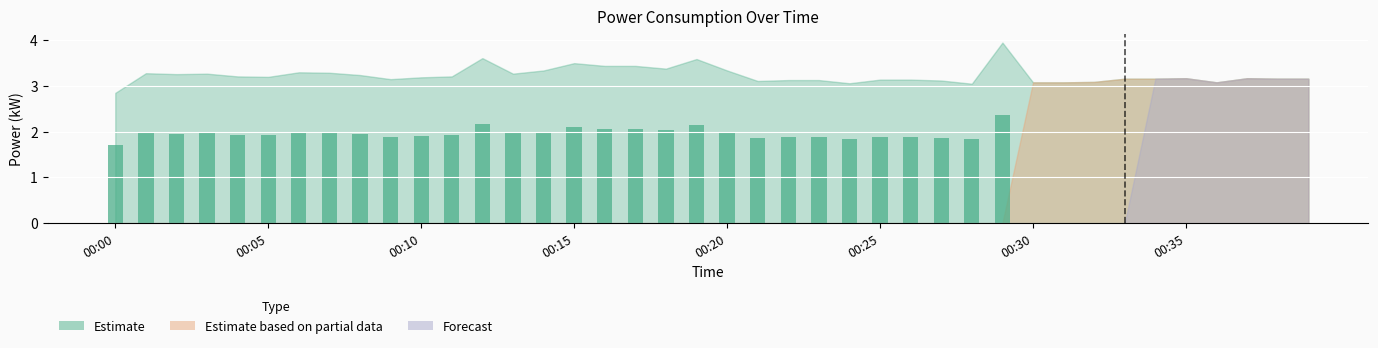

Which series has the largest range (max minus min)?

Estimate based on partial data